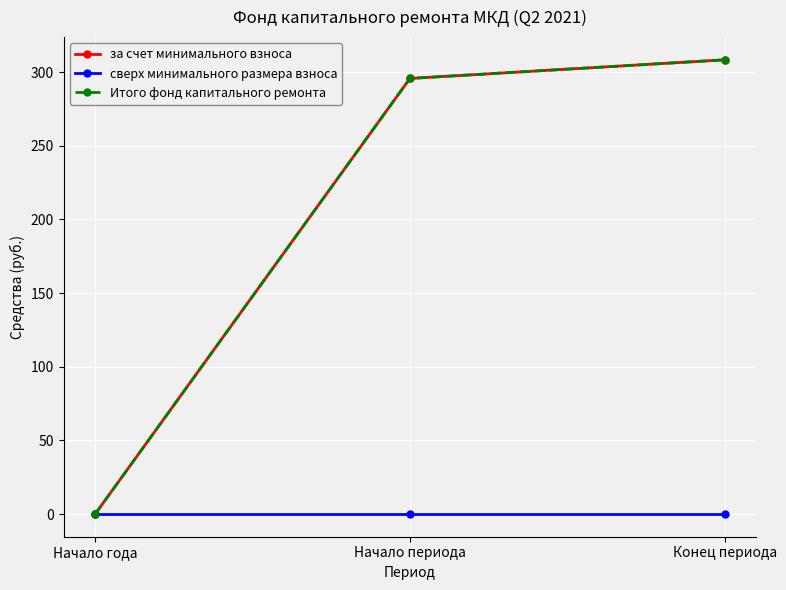

What position from the right is Конец периода?

1